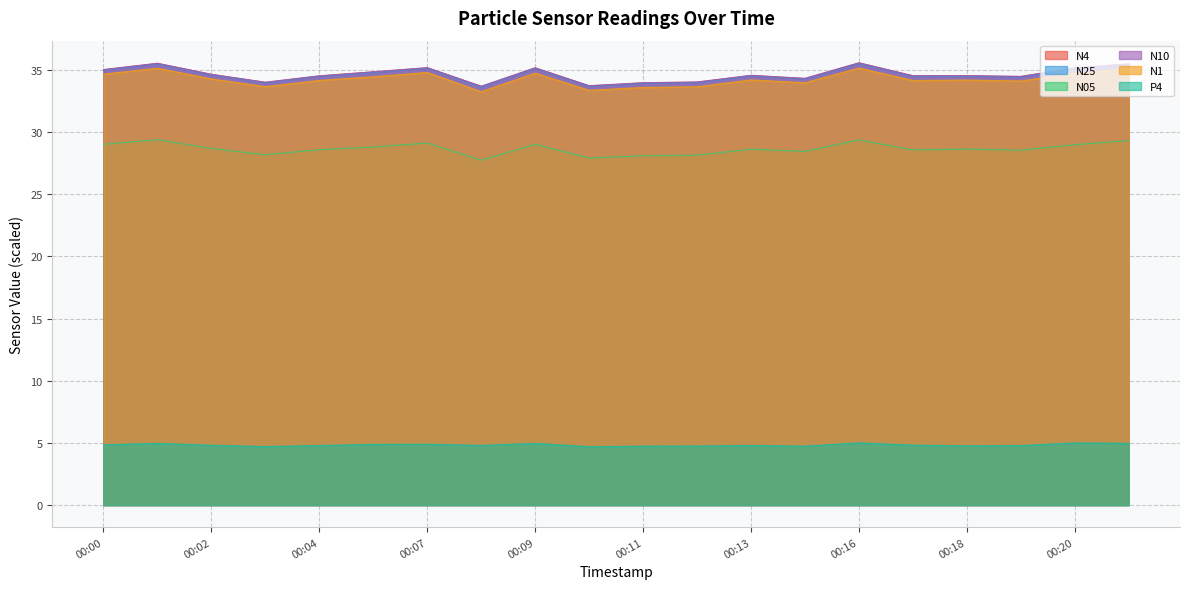

At which category does N25 reach its first local valley?

00:03